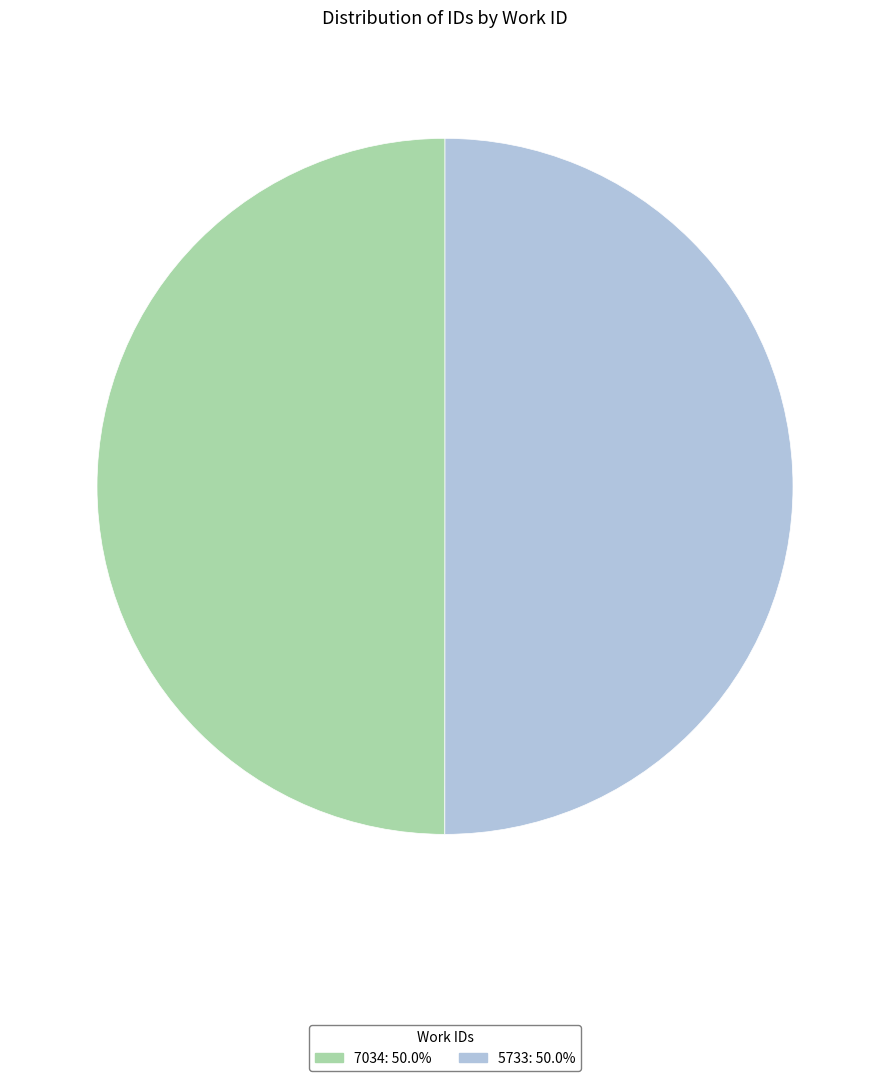

Is the sum of 5733 and 7034 greater than half?

Yes